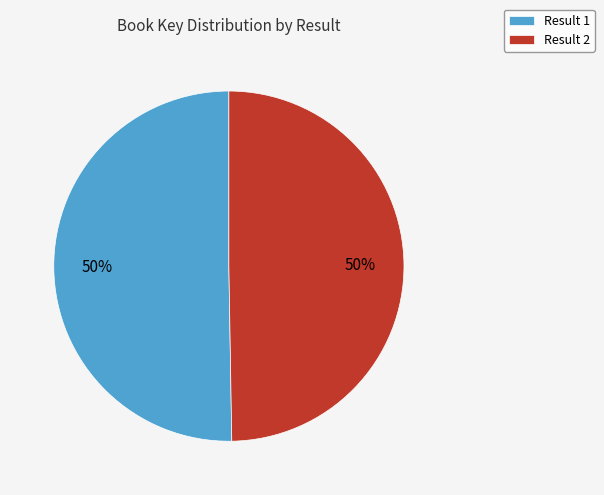

Count the number of slices in the pie.

2